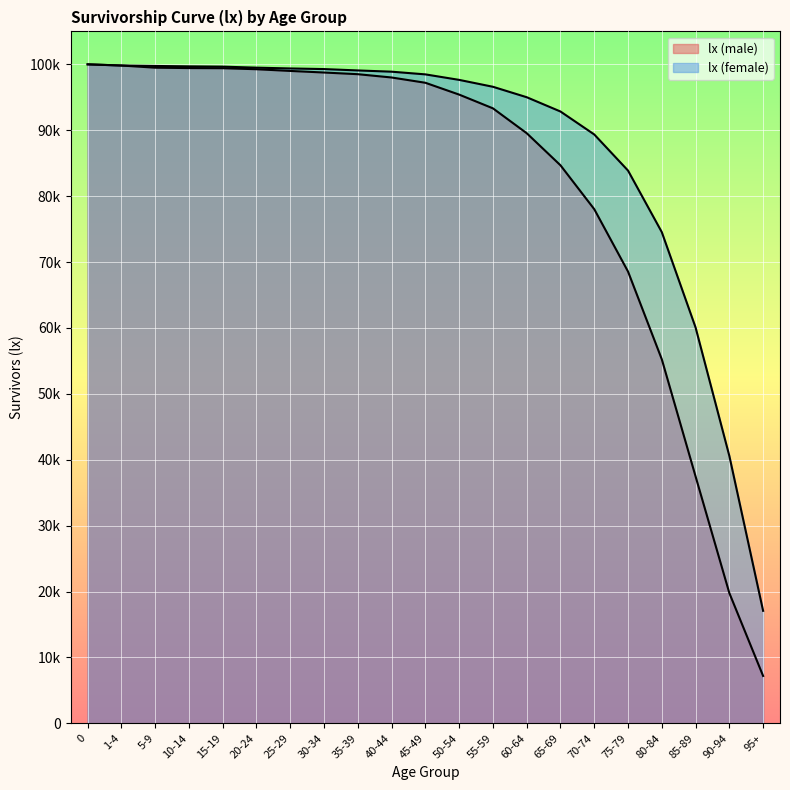

Does the chart display data point markers on the line(s)?

No